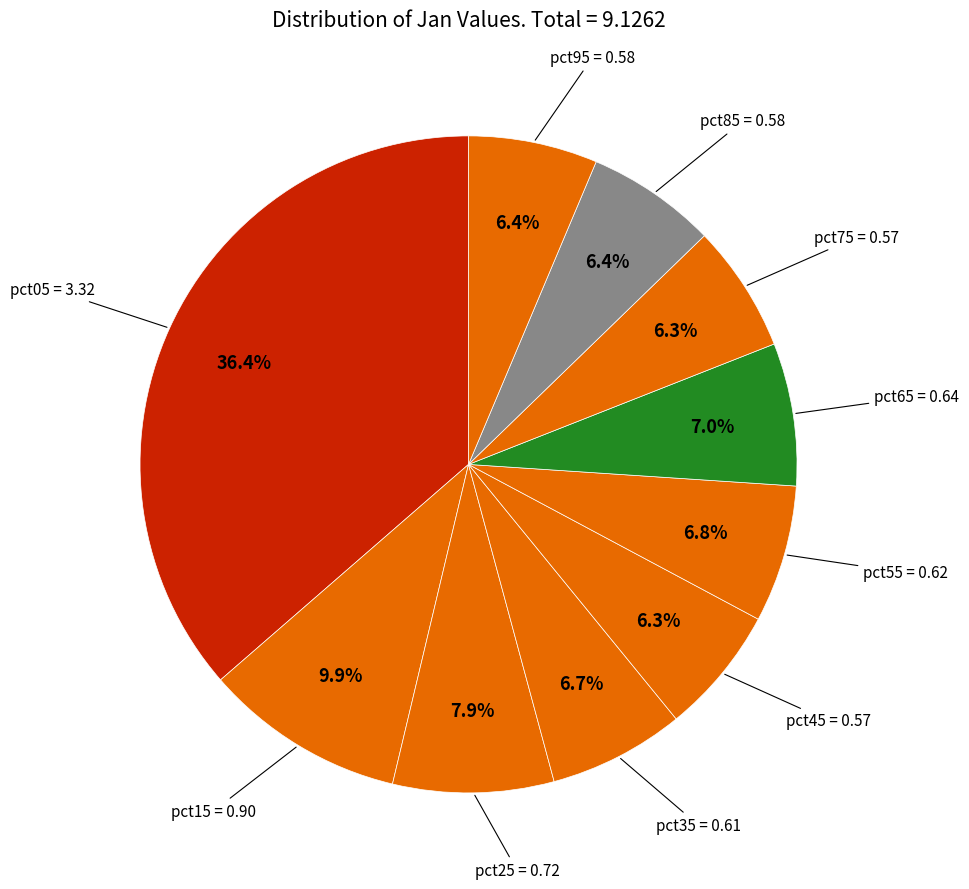

How many slices are in this pie chart?

10